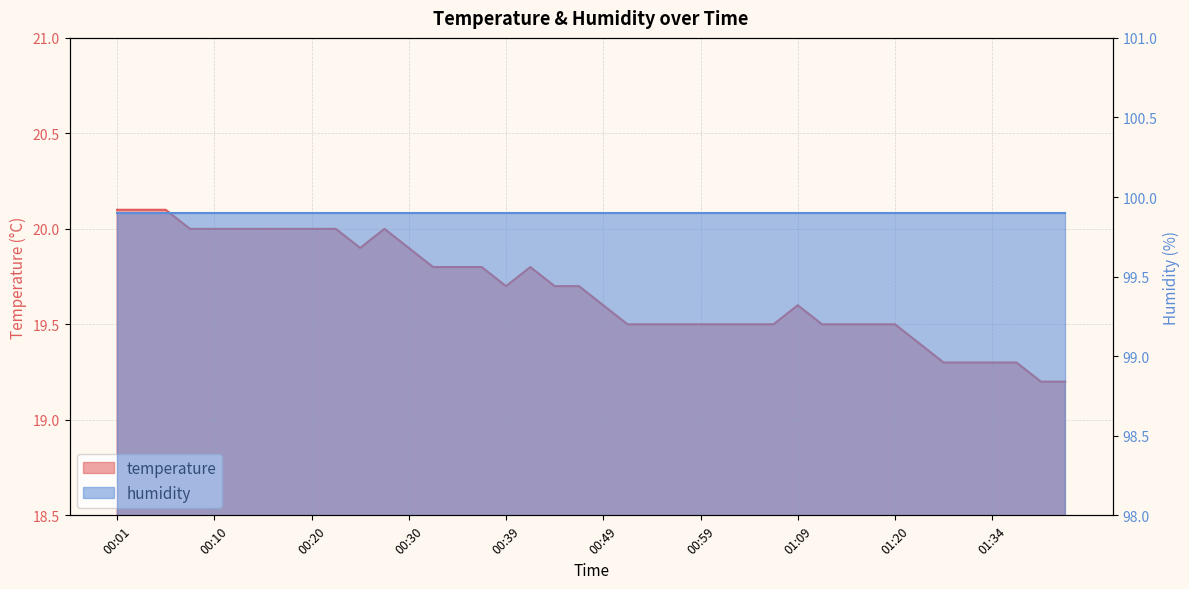

Between 01:11 and 00:22, which is larger?

00:22